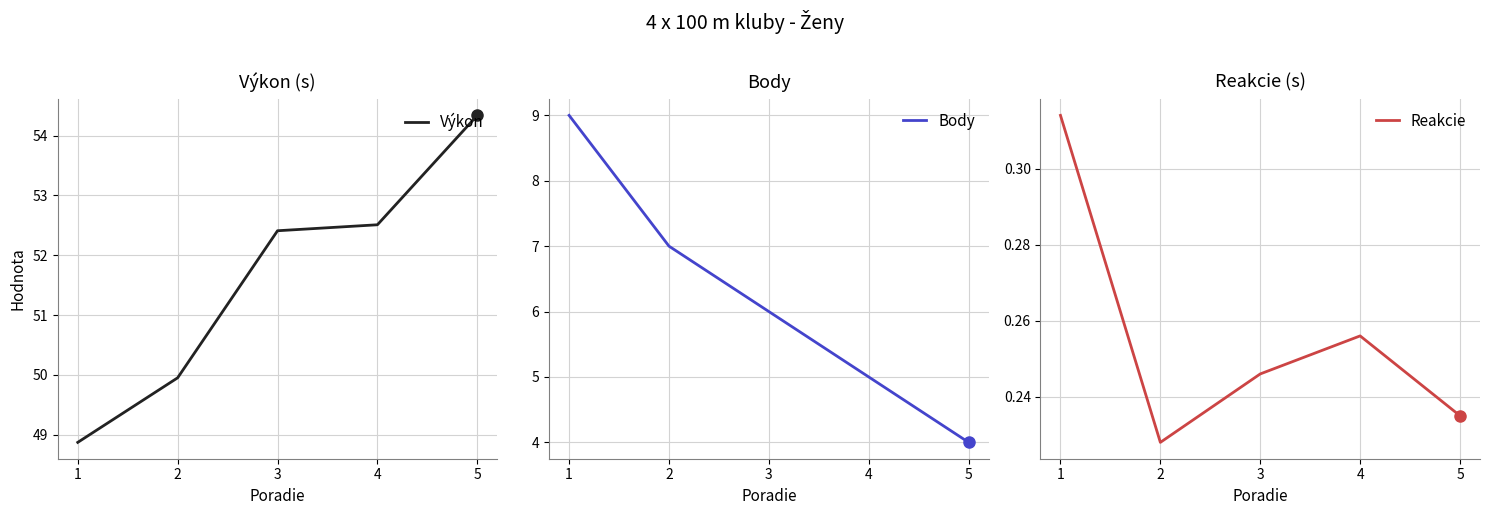

Reading right to left, what are all the values shown in this chart?

Výkon: 5=54.3	4=52.5	3=52.4	2=50.0	1=48.9
Body: 5=4.0	4=5.0	3=6.0	2=7.0	1=9.0
Reakcie: 5=0.2	4=0.3	3=0.2	2=0.2	1=0.3